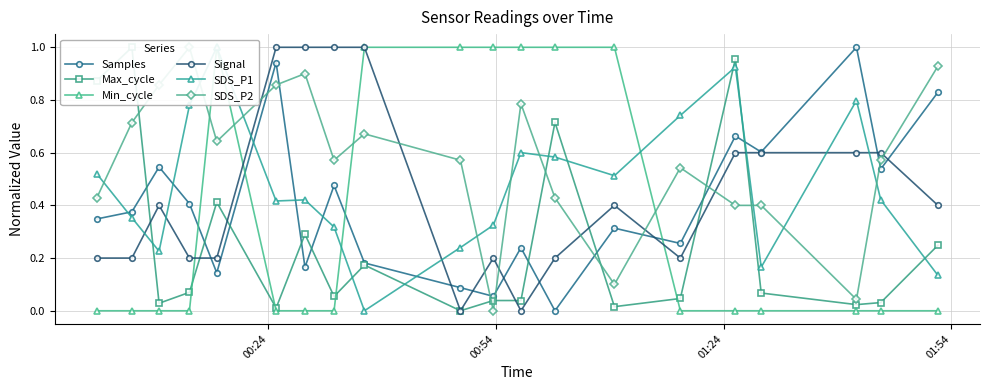

List the series in order of their peak value, highest first.

Samples, Max_cycle, SDS_P1, Signal, Min_cycle, SDS_P2